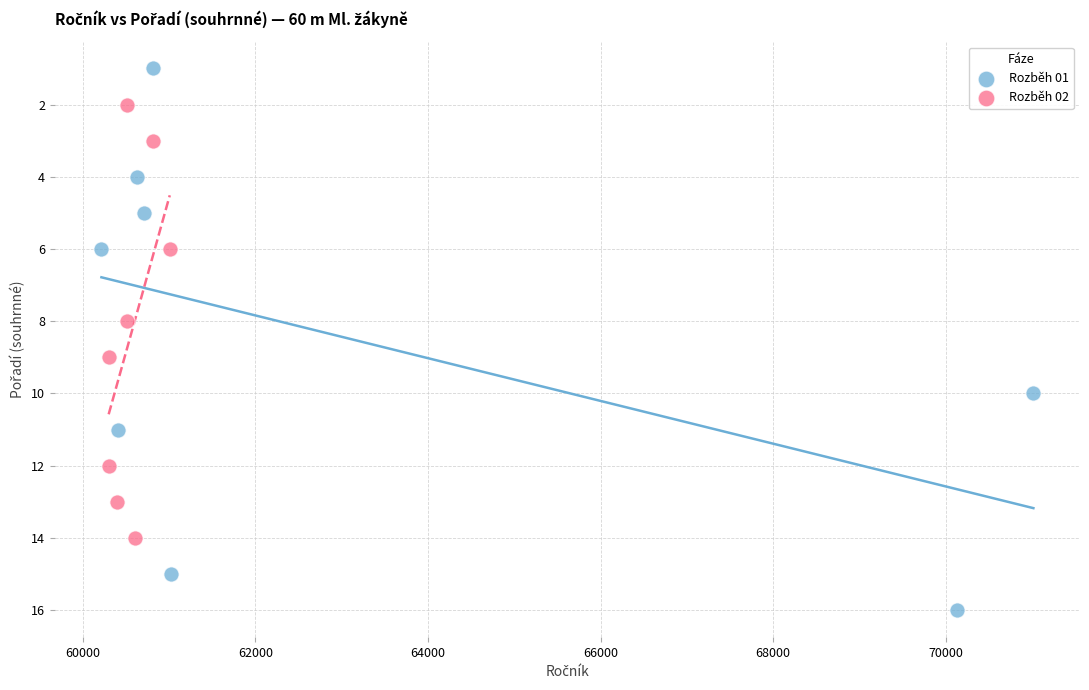

Which series reaches the maximum Y coordinate?

Rozběh 01